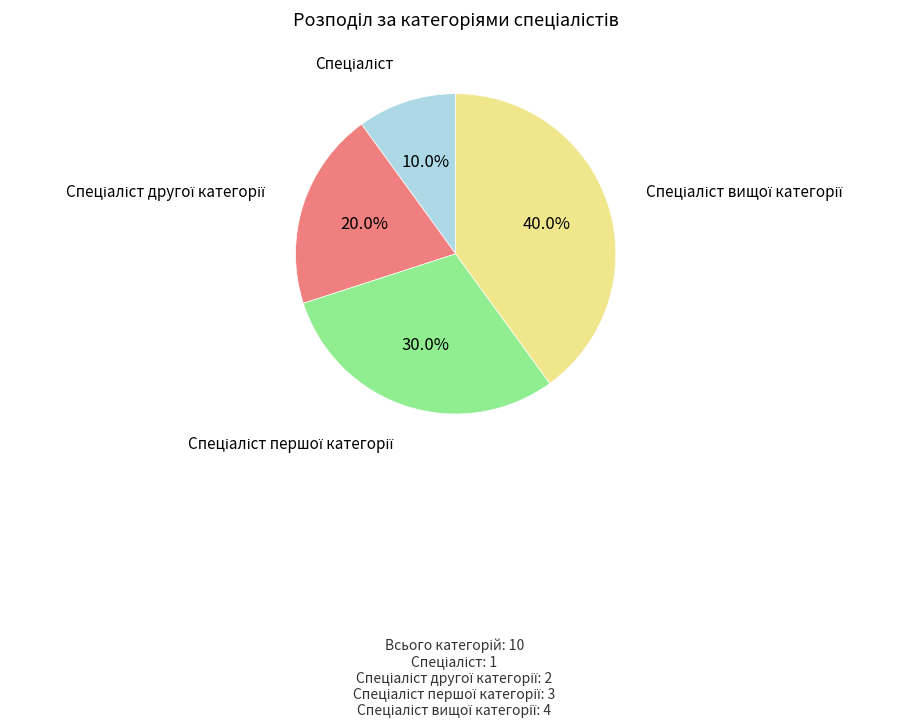

Count the number of slices in the pie.

4